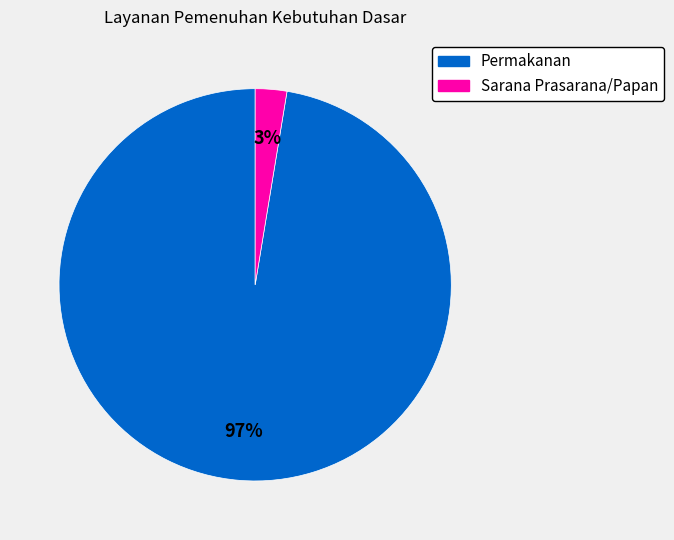

To the nearest percent, what is the average slice percentage?

50%